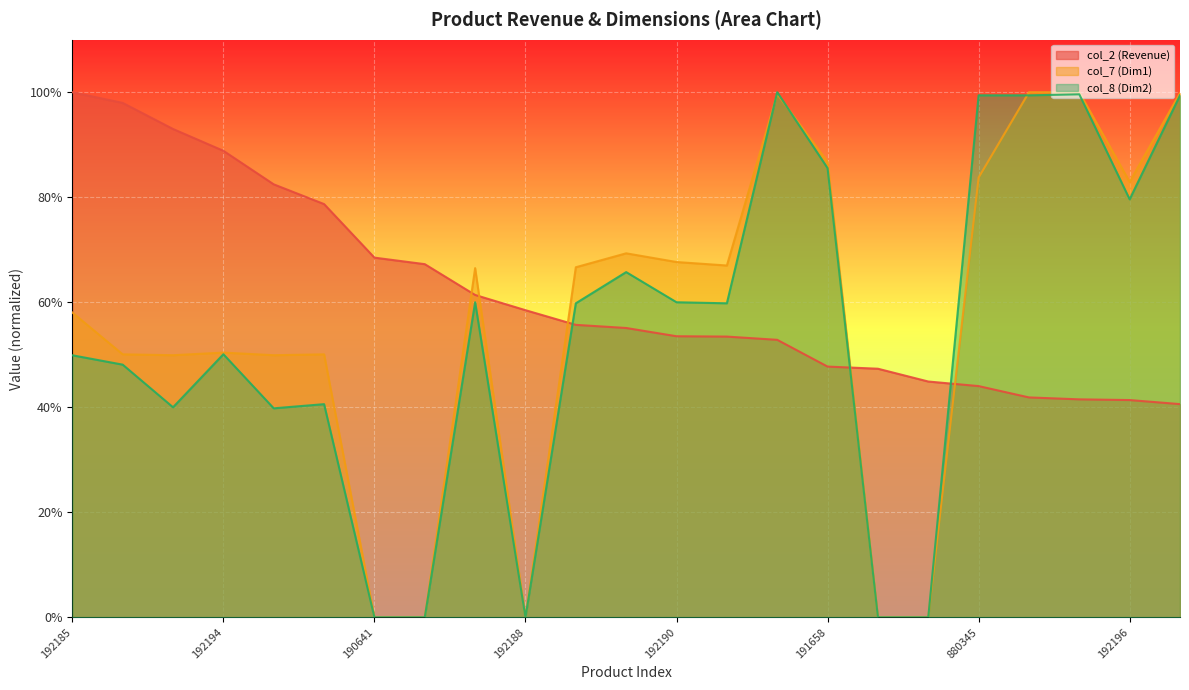

At which label does col_7 (Dim1) reach its minimum?

190641